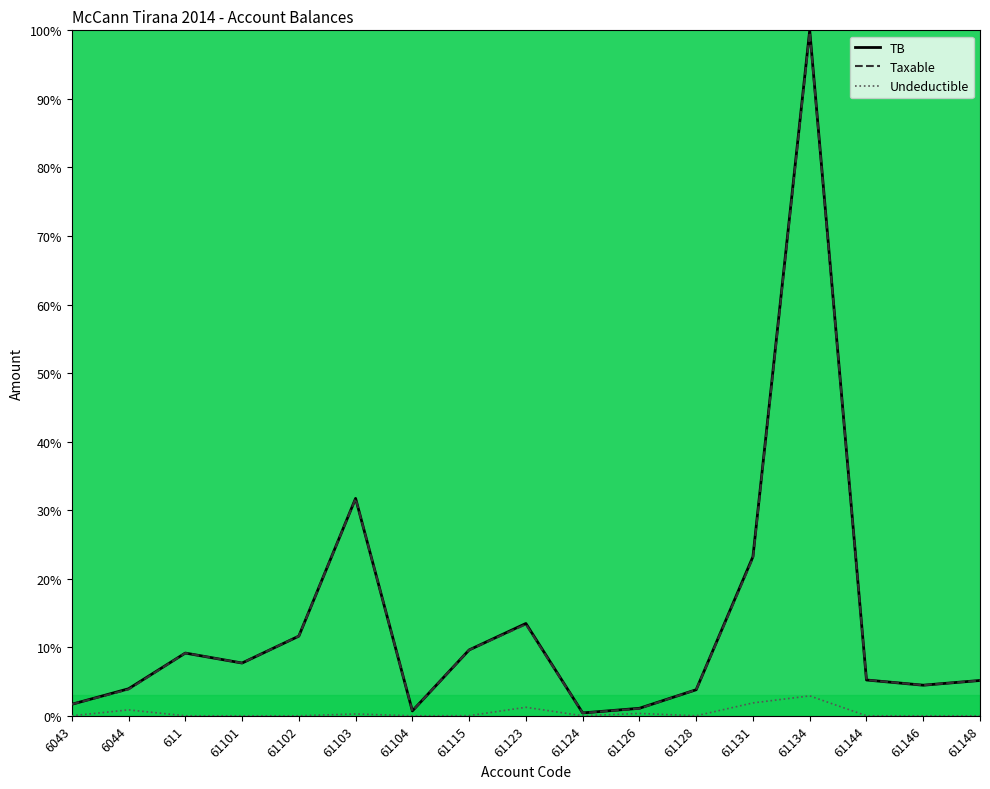

Is it true that Taxable equals 99.7 at 61134?

True